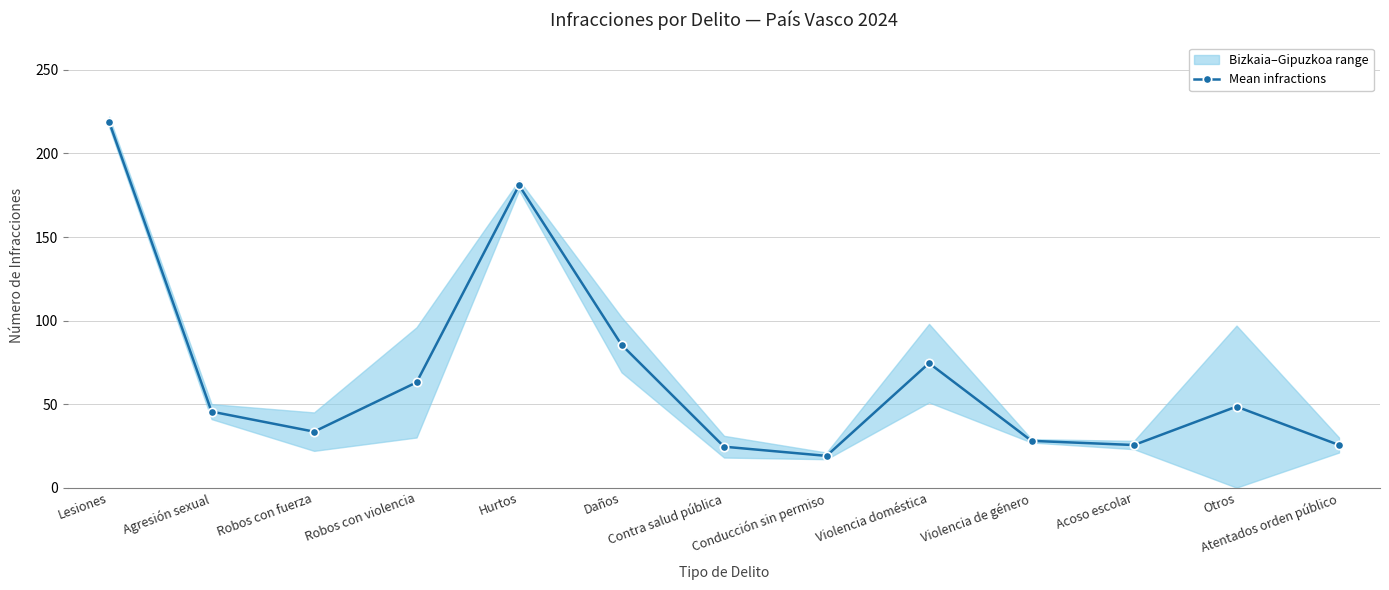

Read the value at Robos con violencia.

63.0